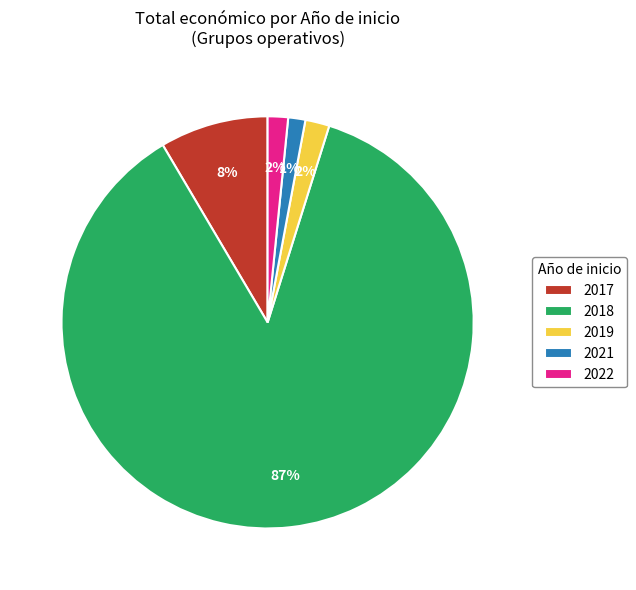

To the nearest percent, what is the combined percentage of 2022 and 2021?

3%